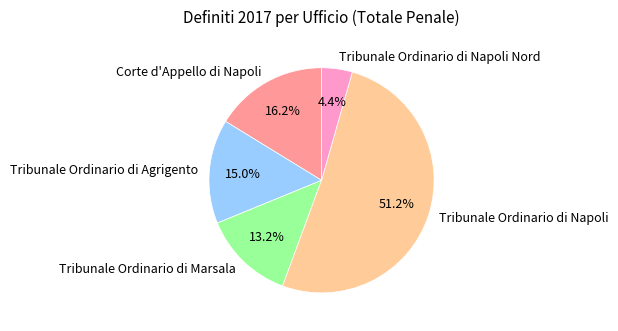

Count the number of slices in the pie.

5